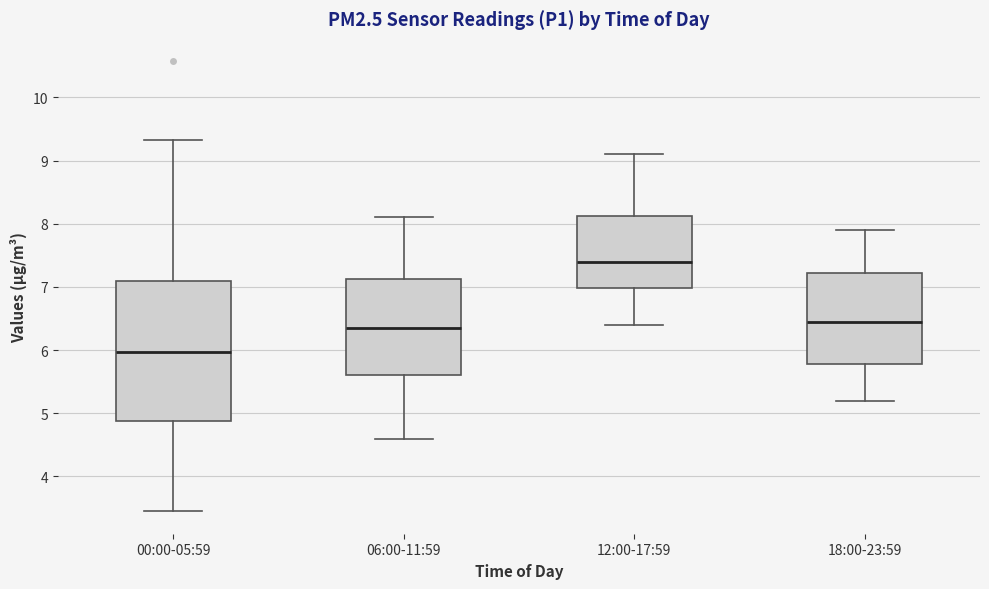

Reading left to right, transcribe this box plot: for each box, give where its median line is, the range the box spans, and where its two whiskers end, as read against the y-axis. The values are not printed on the chart, so give them approximately, as read against the axis.

00:00-05:59: median 6.0, box 4.9 to 7.1, whiskers 3.5 to 9.3
06:00-11:59: median 6.4, box 5.6 to 7.1, whiskers 4.6 to 8.1
12:00-17:59: median 7.4, box 7.0 to 8.1, whiskers 6.4 to 9.1
18:00-23:59: median 6.5, box 5.8 to 7.2, whiskers 5.2 to 7.9